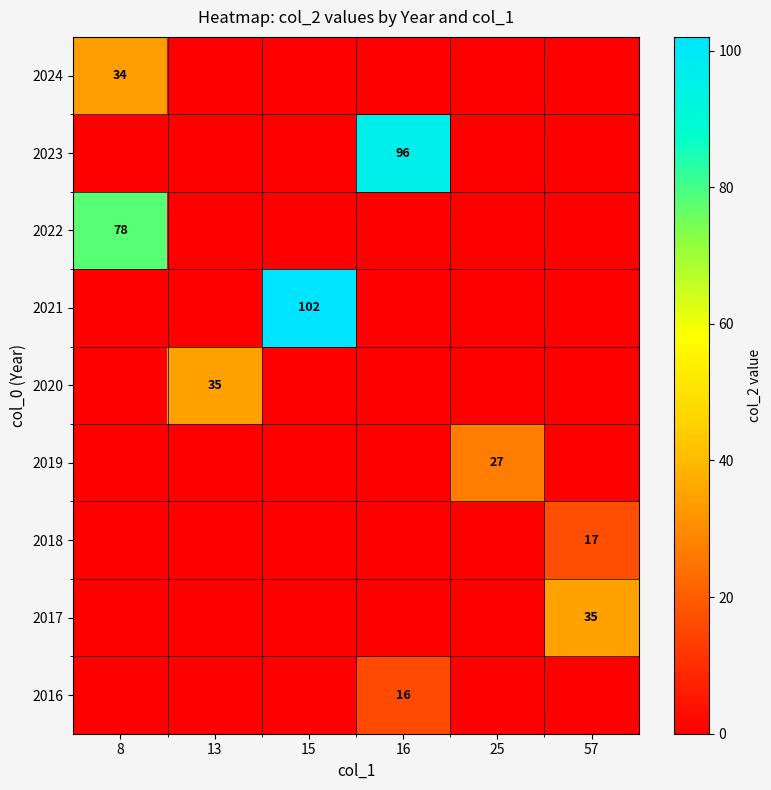

Rank the series at 15 from lowest to highest value.

2016, 2017, 2018, 2019, 2020, 2022, 2023, 2024, 2021